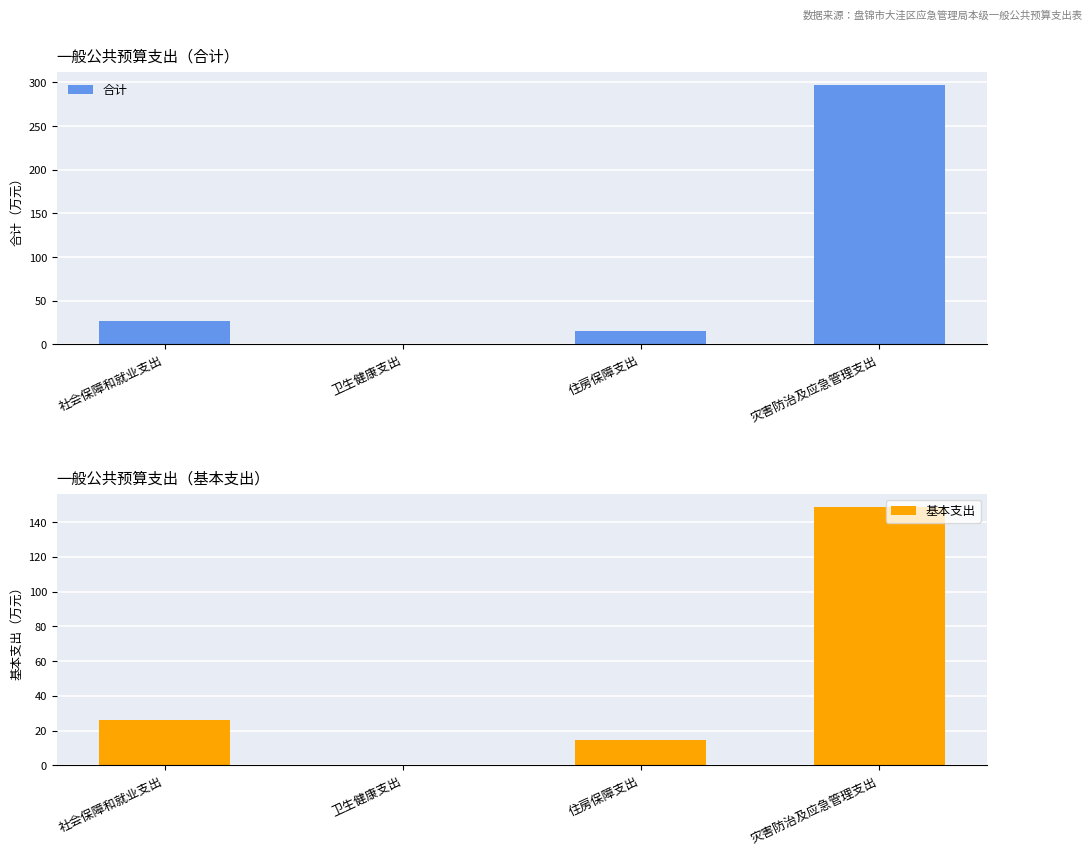

Which label corresponds to the smallest value in the chart?

卫生健康支出